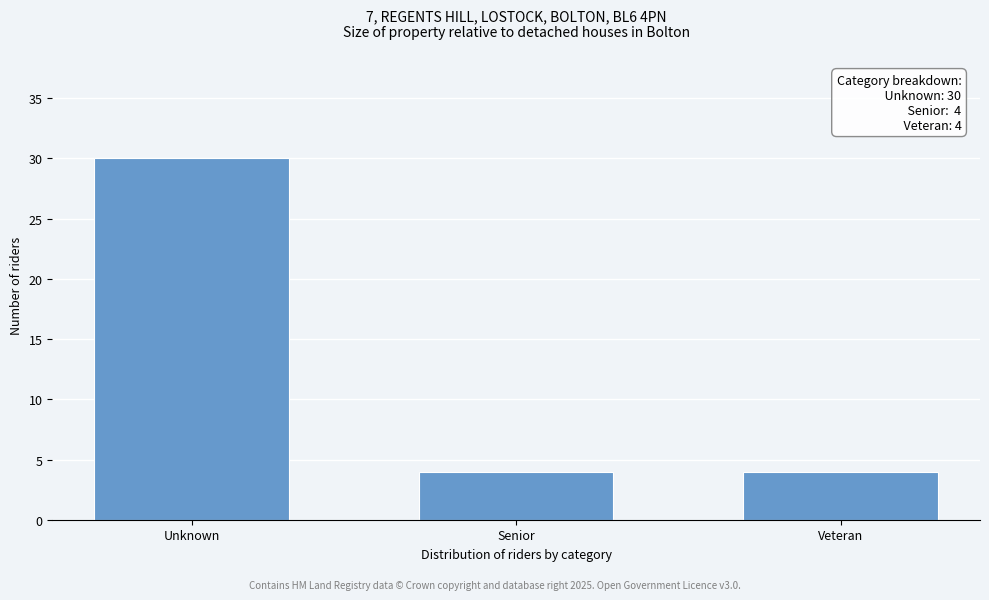

Reading left to right, extract all data points from this chart.

30	4	4